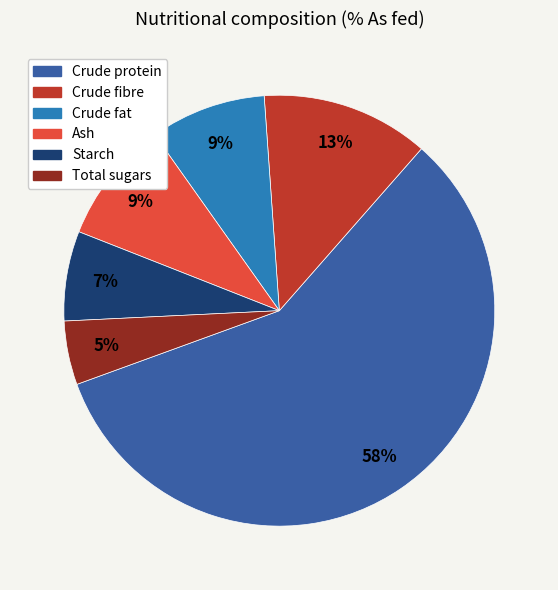

Between Ash and Crude fibre, which is larger?

Crude fibre